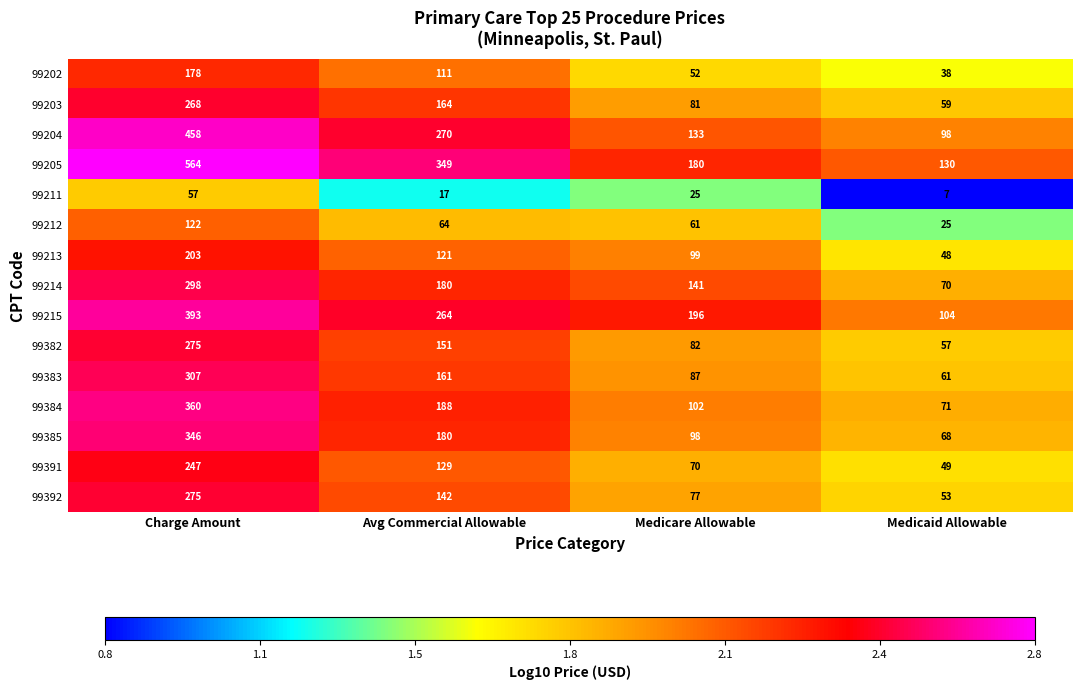

What is the difference between the highest and lowest values at Charge Amount?

507